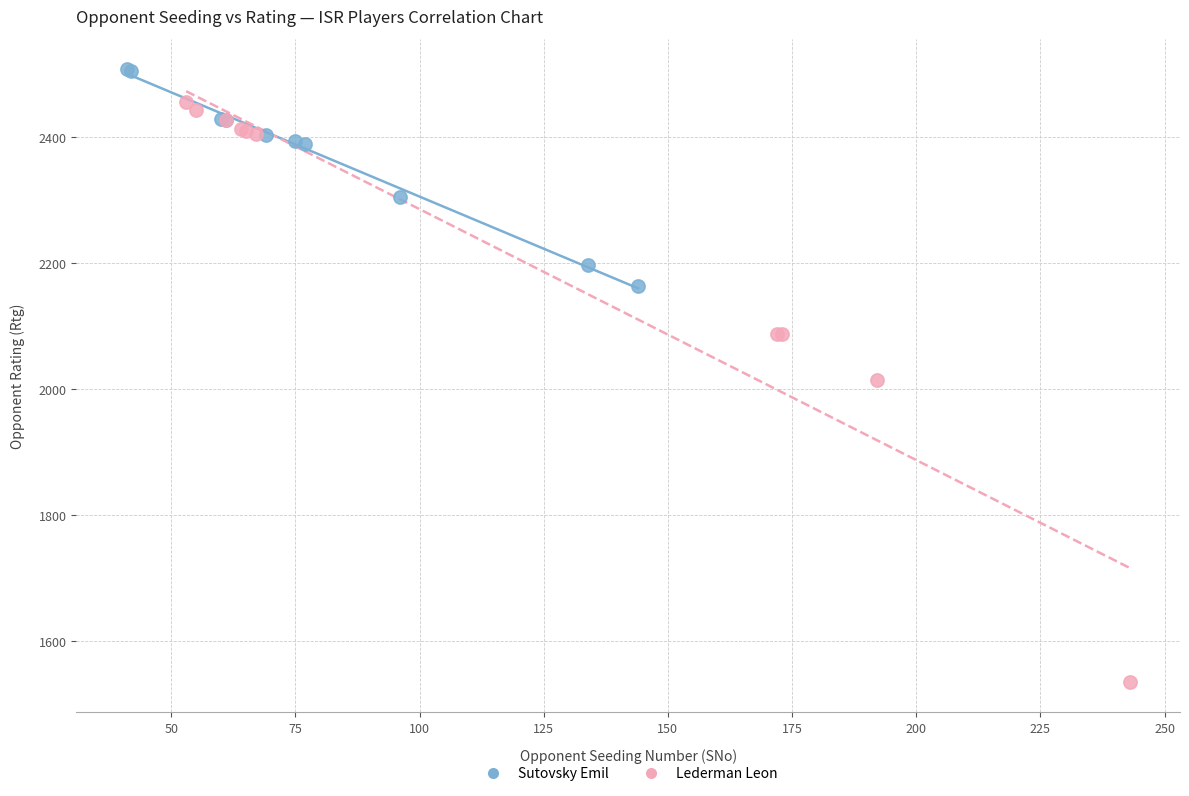

Which series has the widest spread of Y values?

Lederman Leon